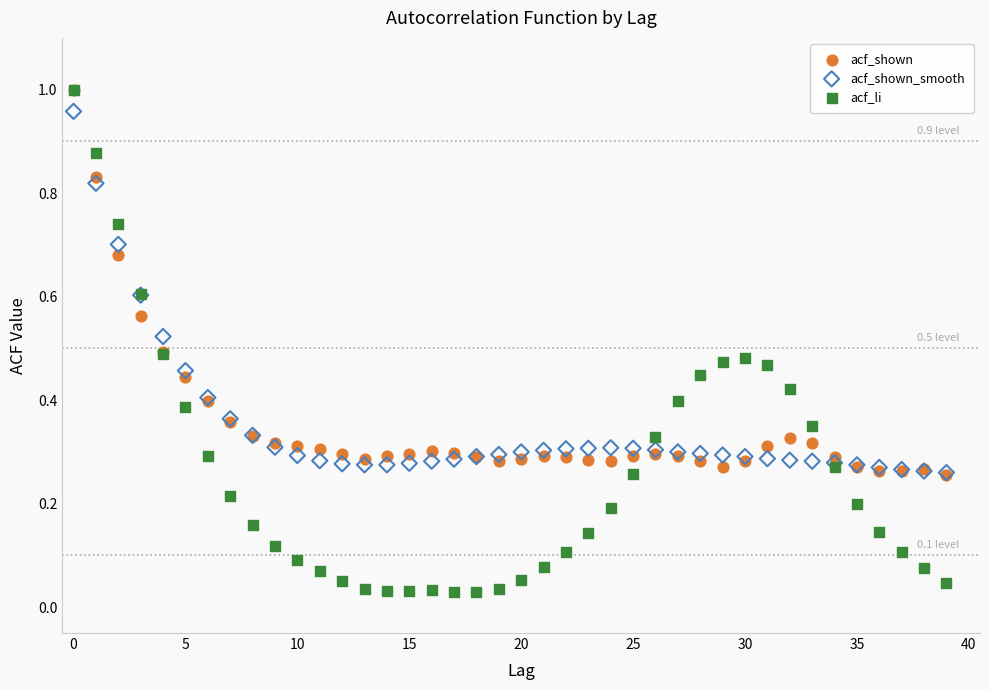

Which series has the widest spread of Y values?

acf_li